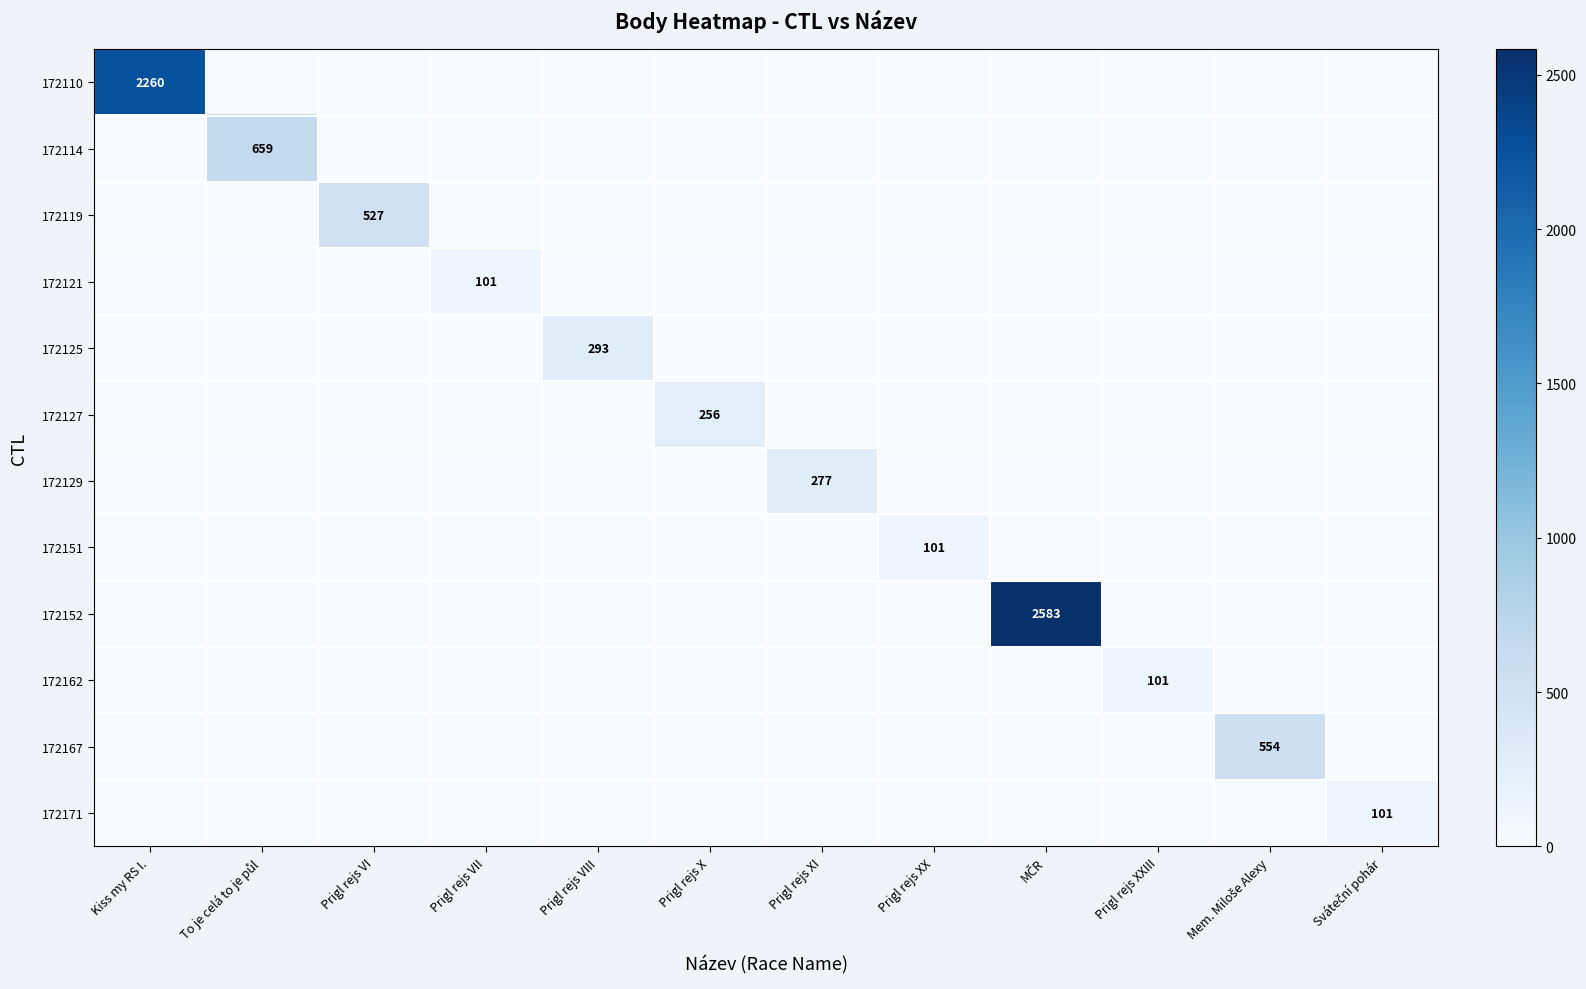

True or false: 172171 has a value of 172 at Sváteční pohár.

False